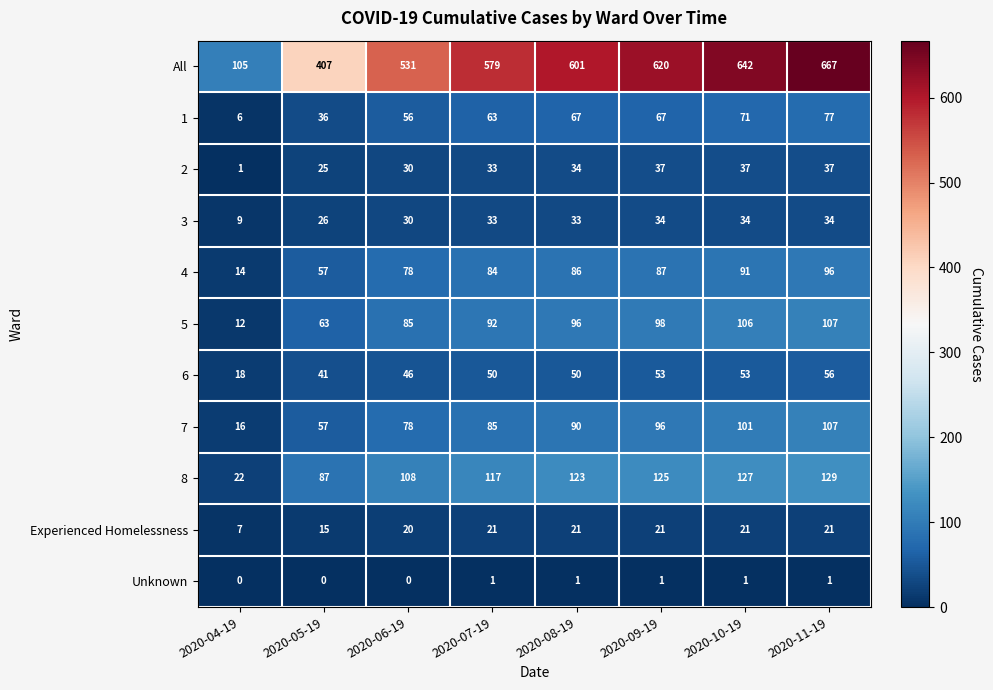

What is the spread (max minus min) of values at 2020-04-19?

105